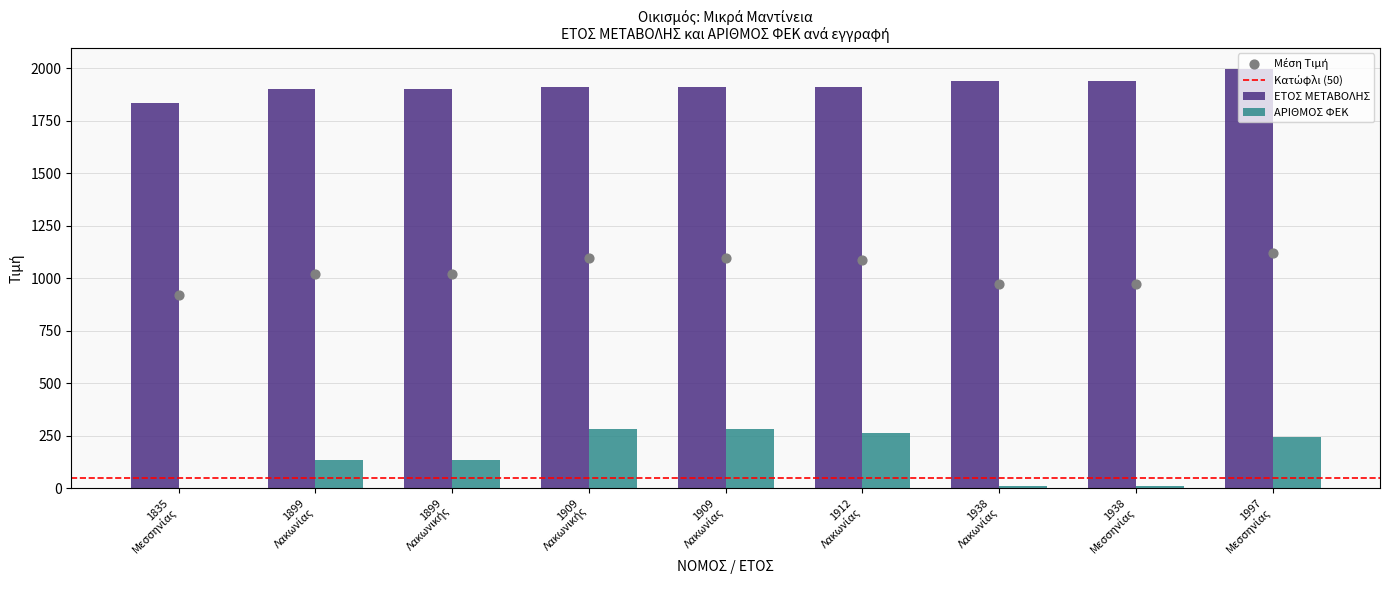

What is the sum of all ΑΡΙΘΜΟΣ ΦΕΚ values?

1357